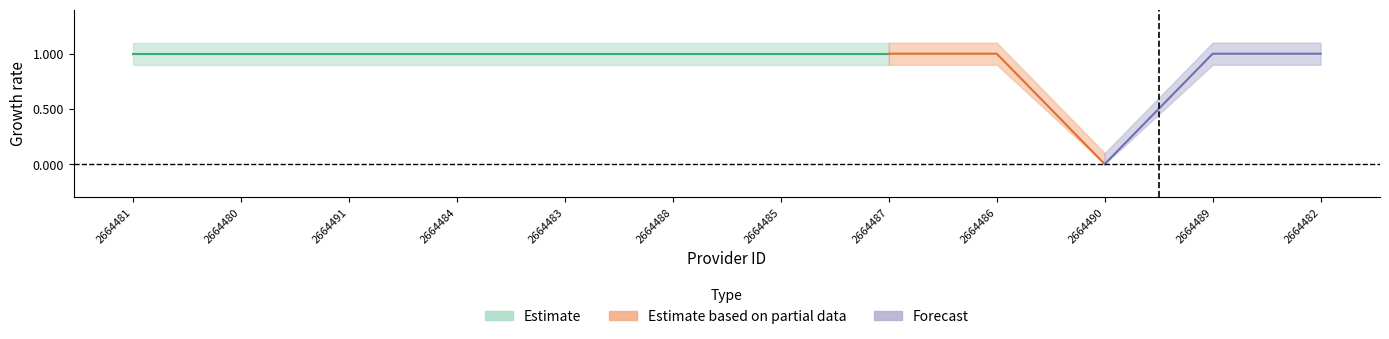

List the labels in order of sipe_value value, largest first.

2664481, 2664480, 2664491, 2664484, 2664483, 2664488, 2664485, 2664487, 2664486, 2664489, 2664482, 2664490